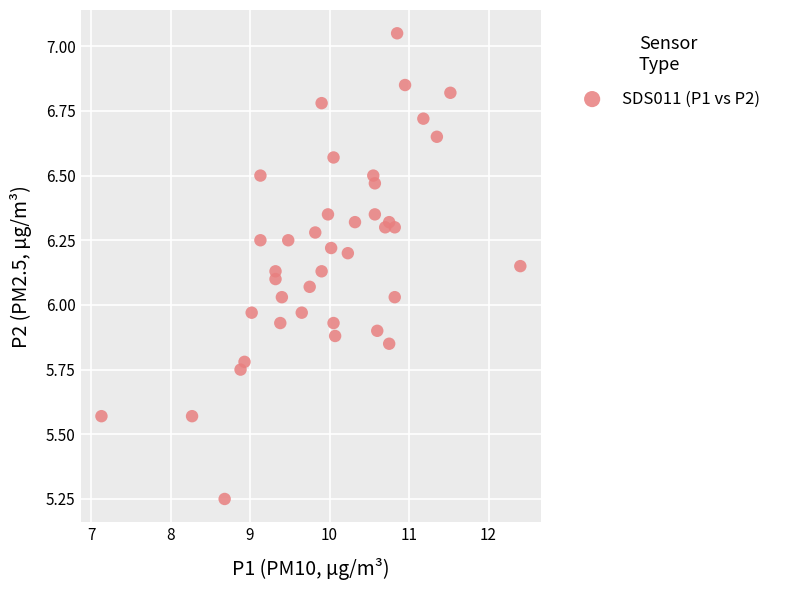

What is the range of Y values (max minus min)?

1.8